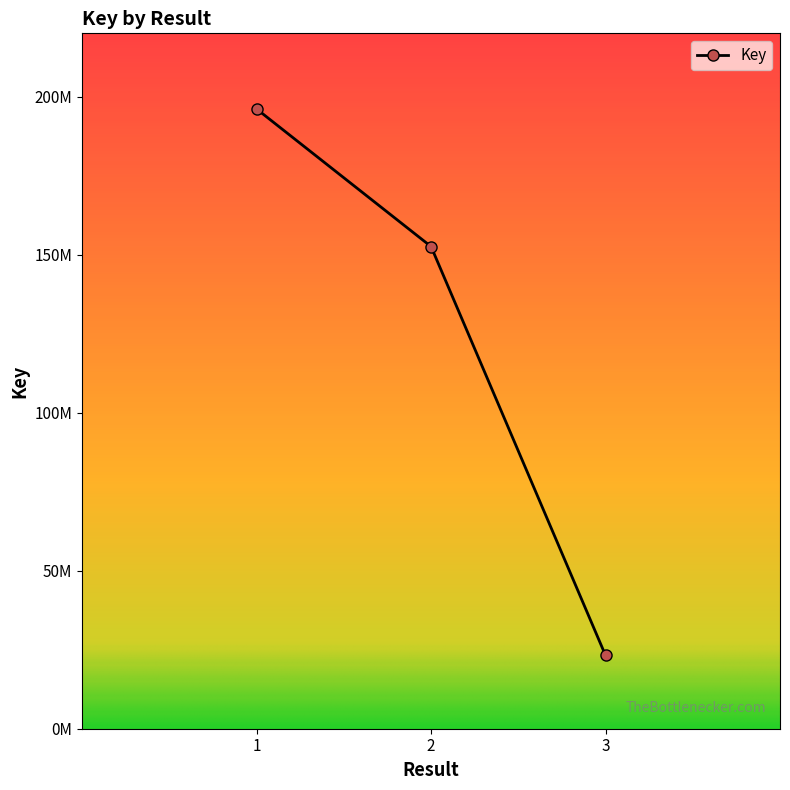

What is the average value?

123932965